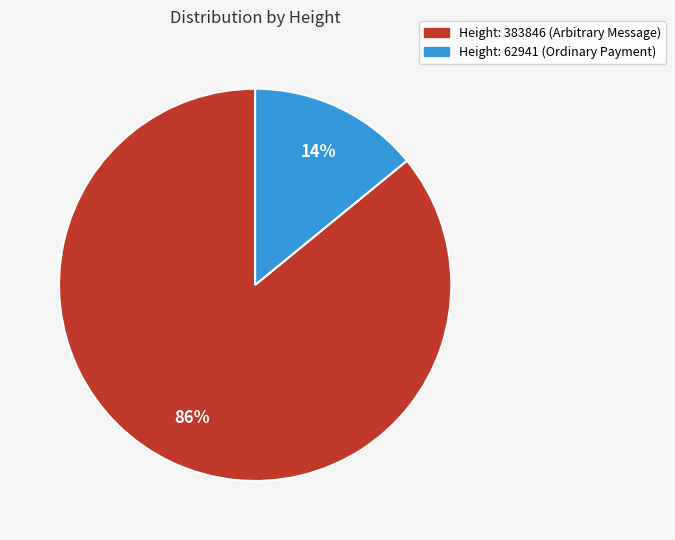

Is there any slice that represents more than half of the pie?

Yes